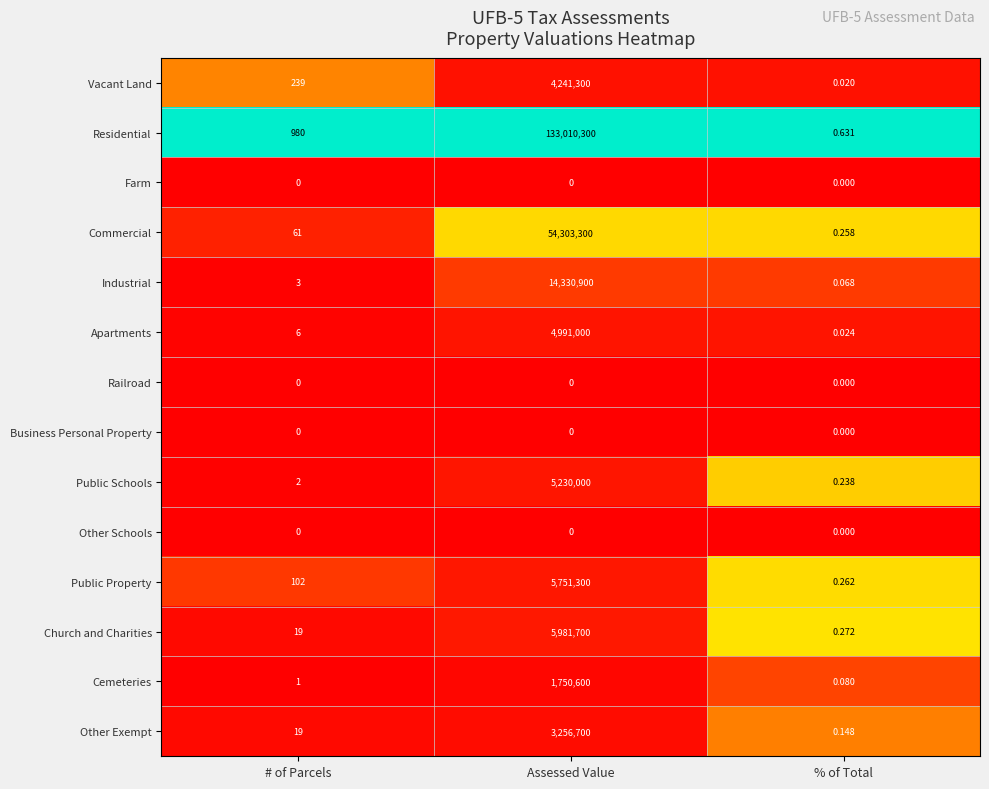

Which label corresponds to the largest value in the chart?

Assessed Value